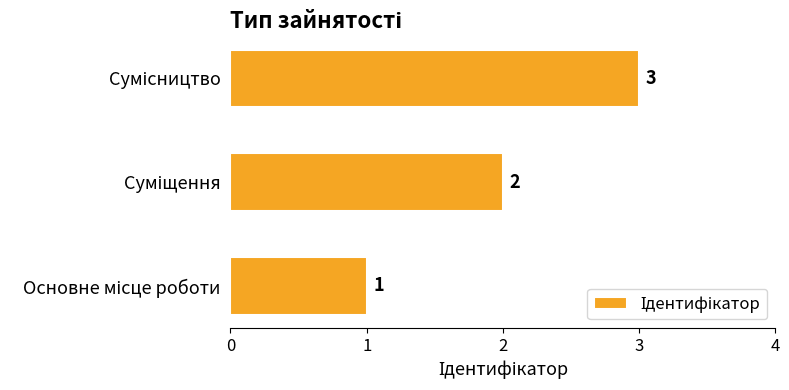

What is the sum of all values?

6